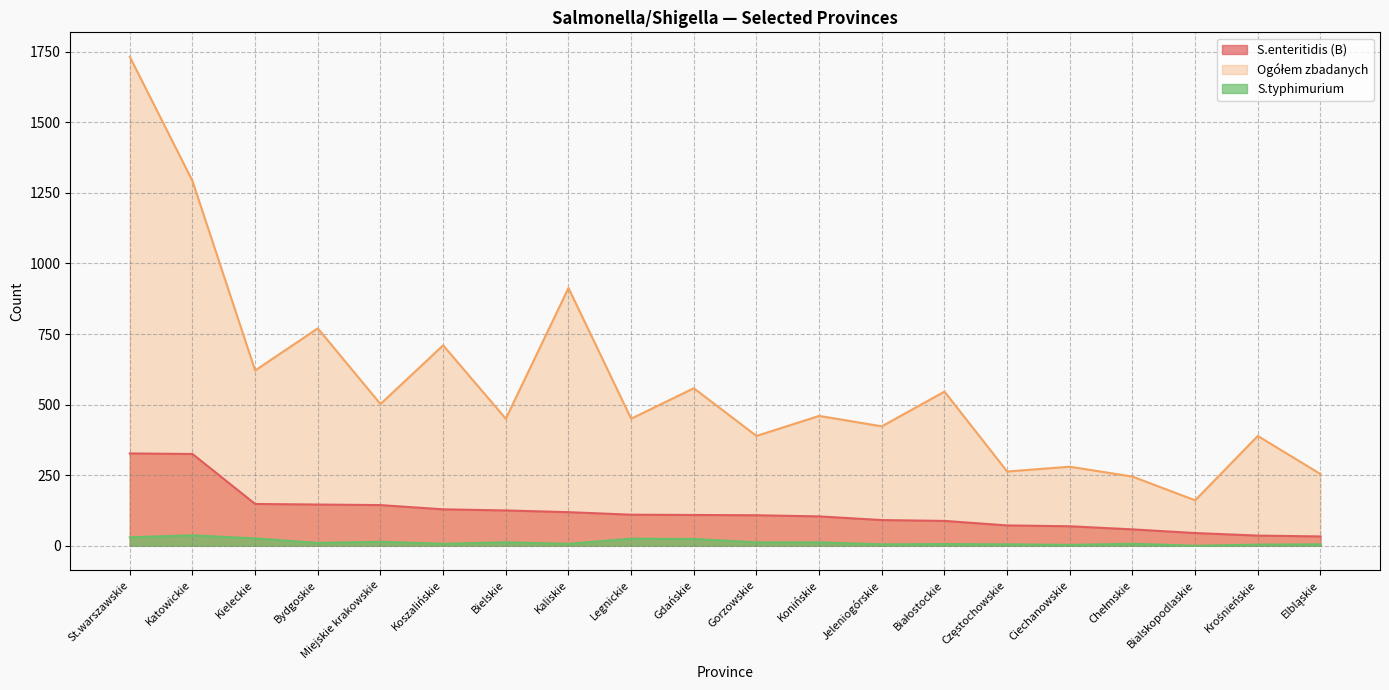

True or false: Ogółem zbadanych and S.enteritidis (B) intersect in this chart.

False